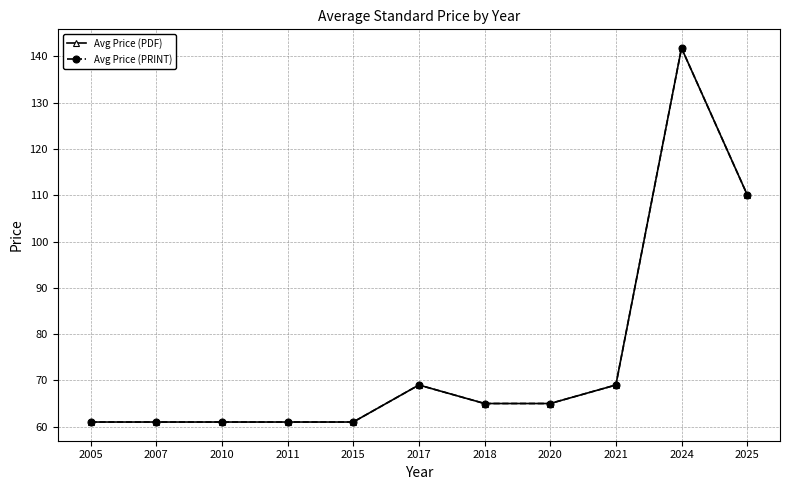

True or false: Avg Price (PRINT) and Avg Price (PDF) intersect in this chart.

False